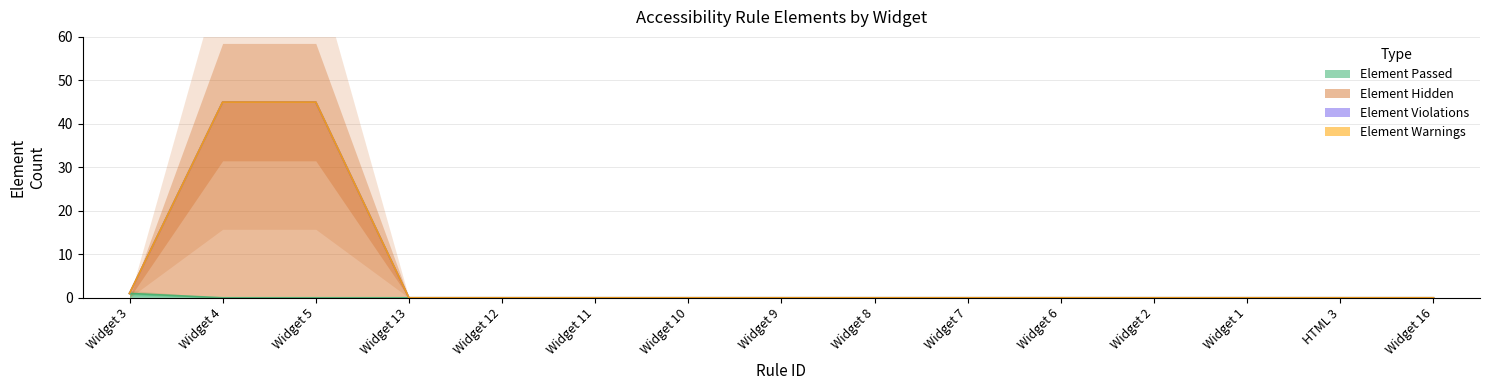

True or false: Element Passed has a value of 1 at Widget 5.

False